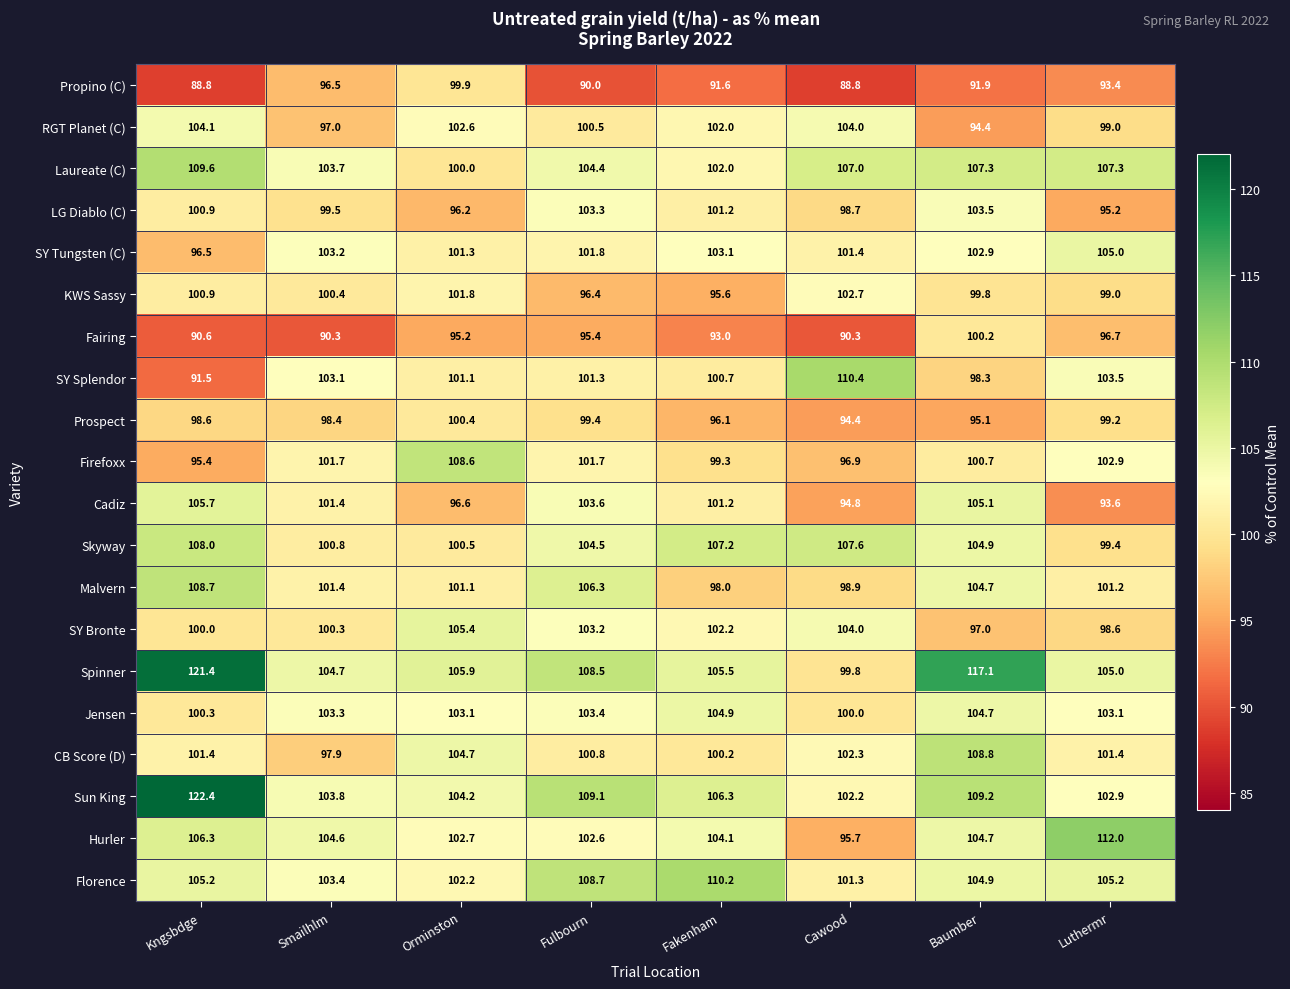

Count the number of data series in this chart.

20